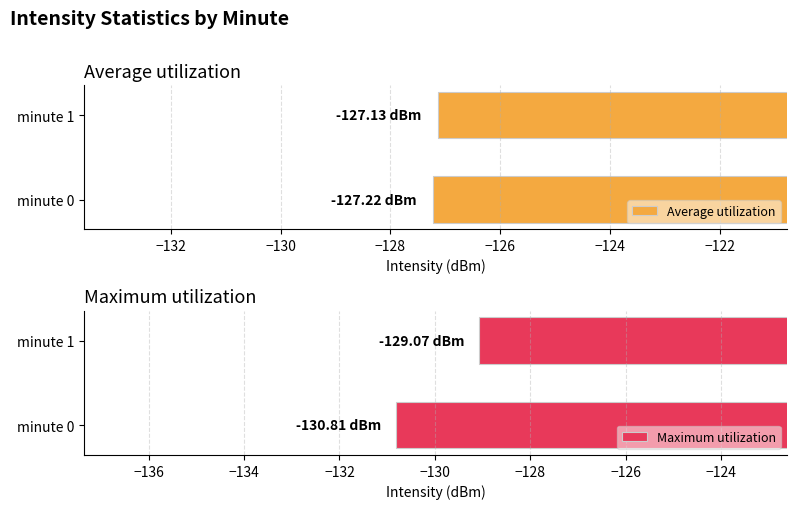

What is the average value of the Average utilization series?

-127.2